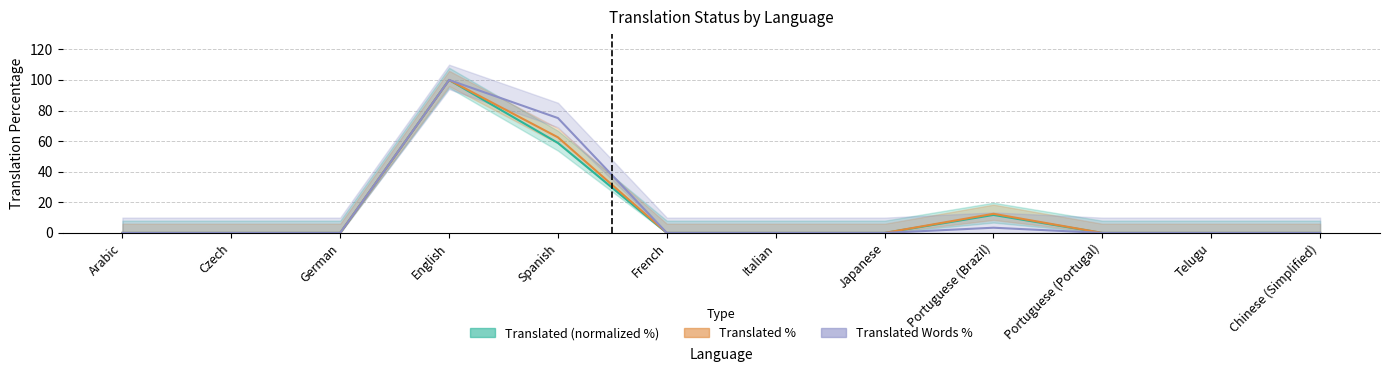

What is the maximum value for Translated (normalized %)?

100.0